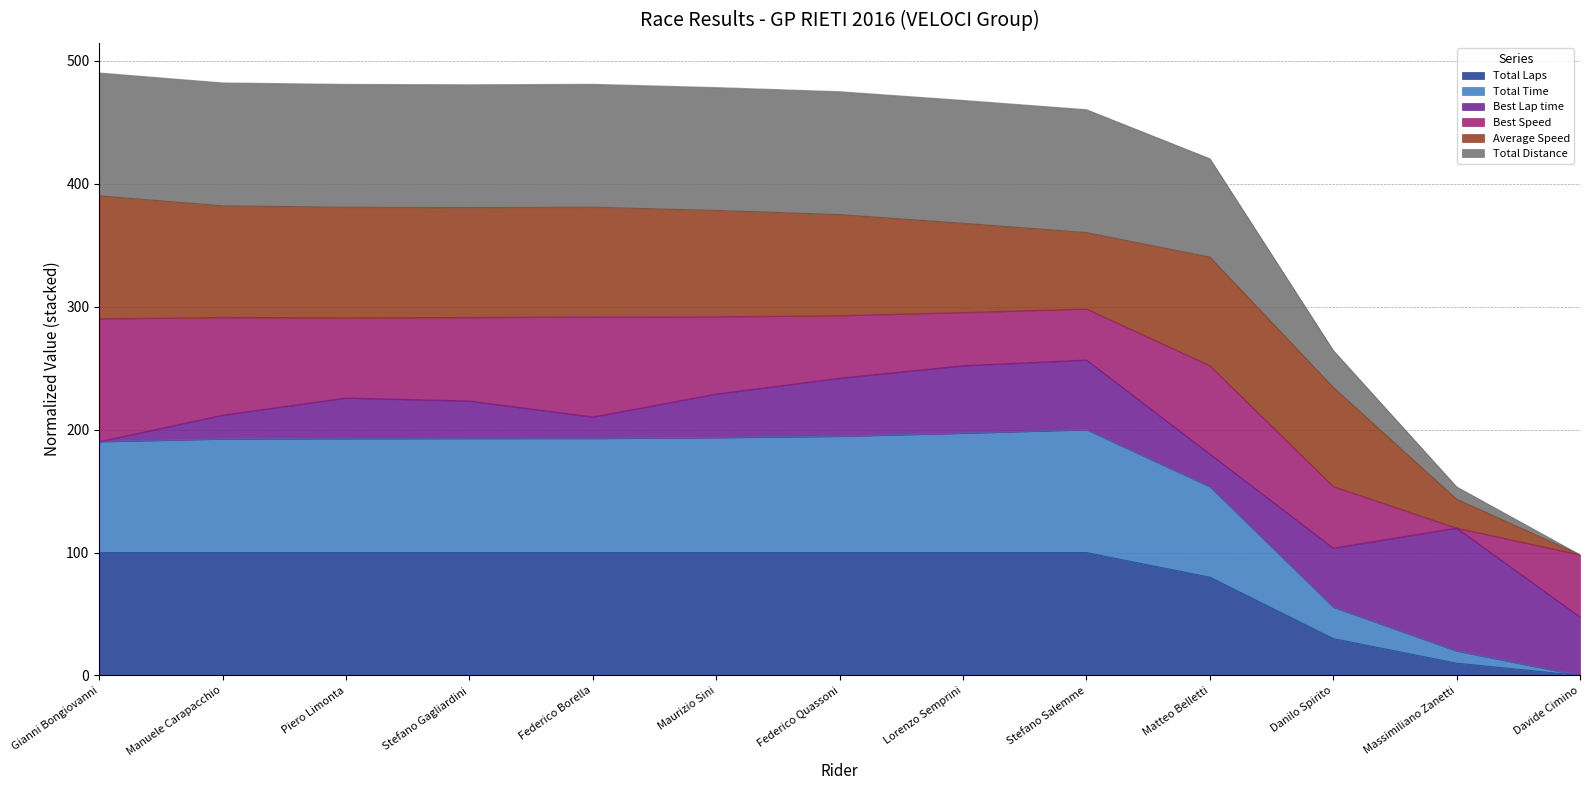

What is the label of the 5th point from the right?

Stefano Salemme